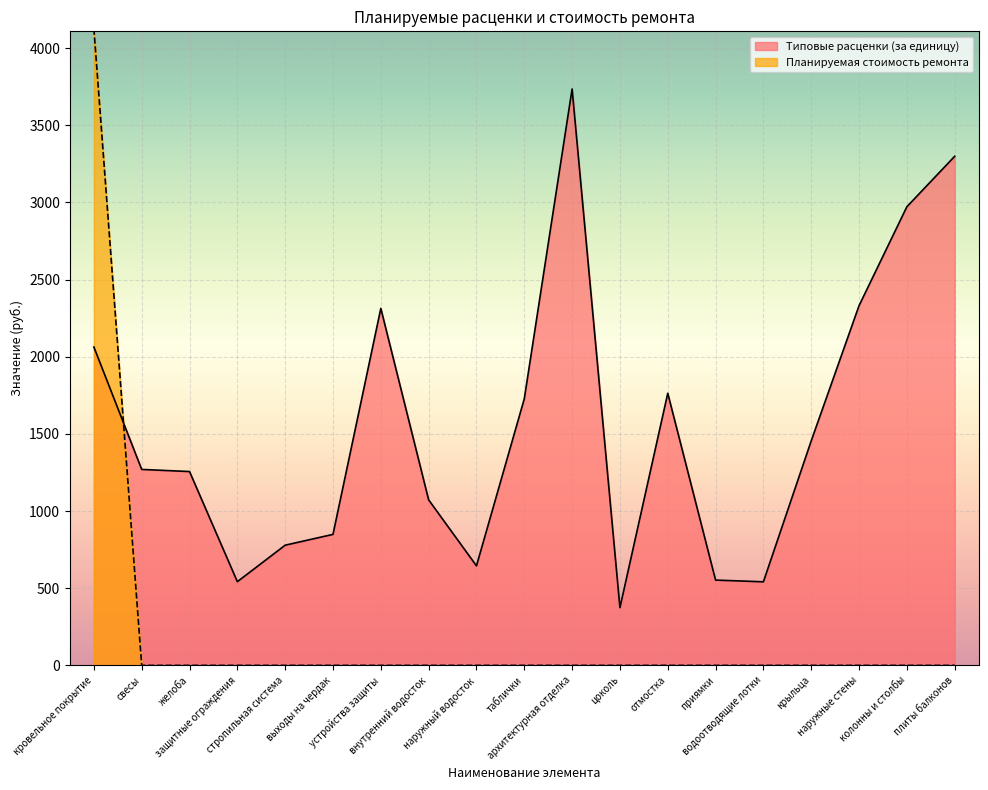

True or false: Типовые расценки (за единицу) has a value of 542.3 at защитные ограждения.

True